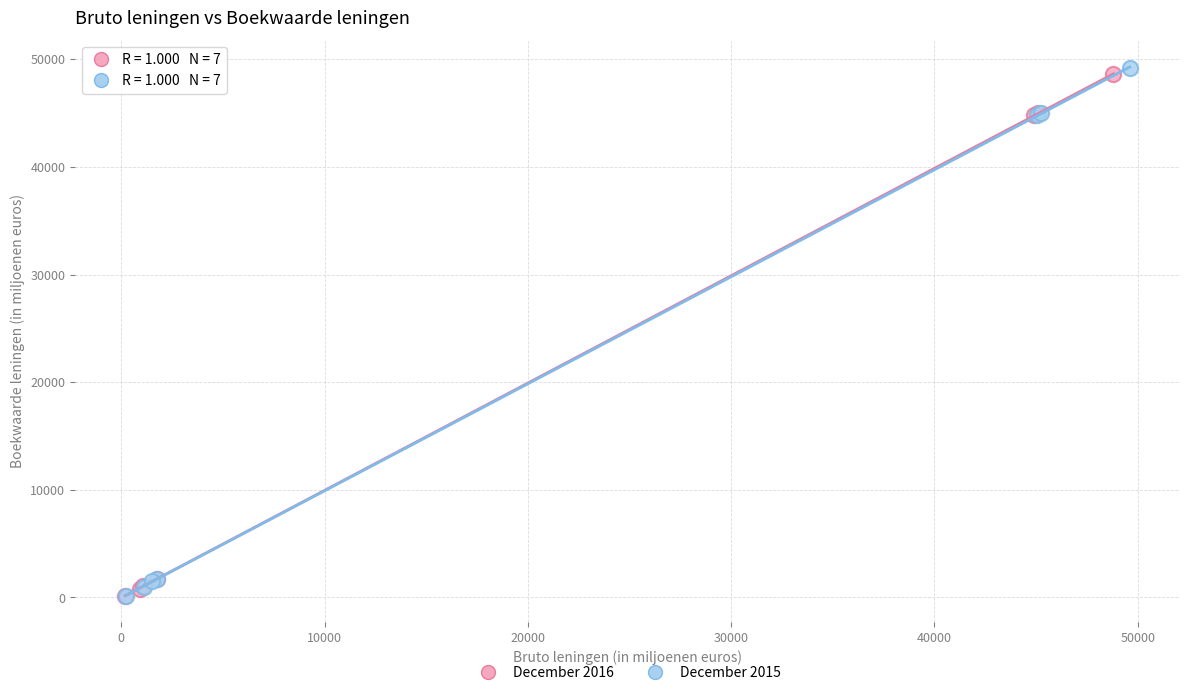

Which series has the largest Y range (max minus min)?

December 2015